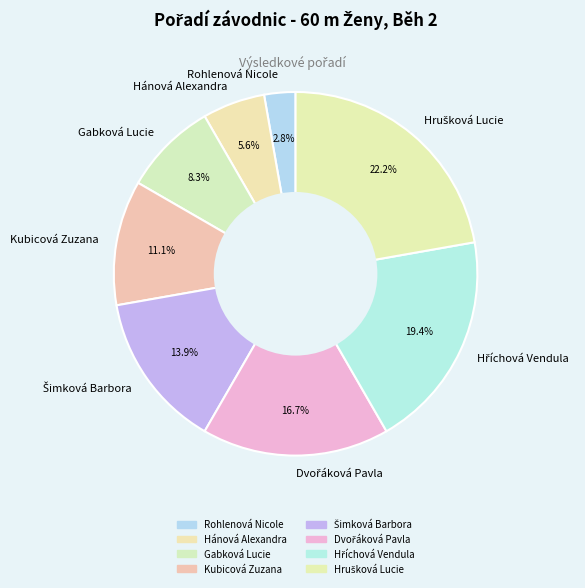

What is the smallest slice in the pie chart?

Rohlenová Nicole